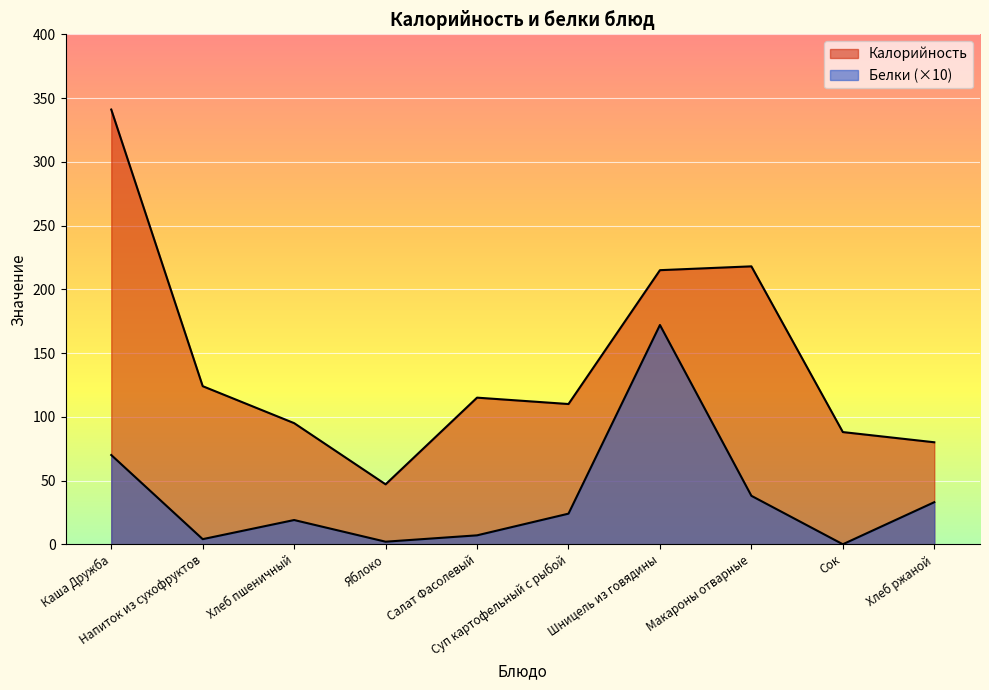

How many lines are shown in the chart?

2